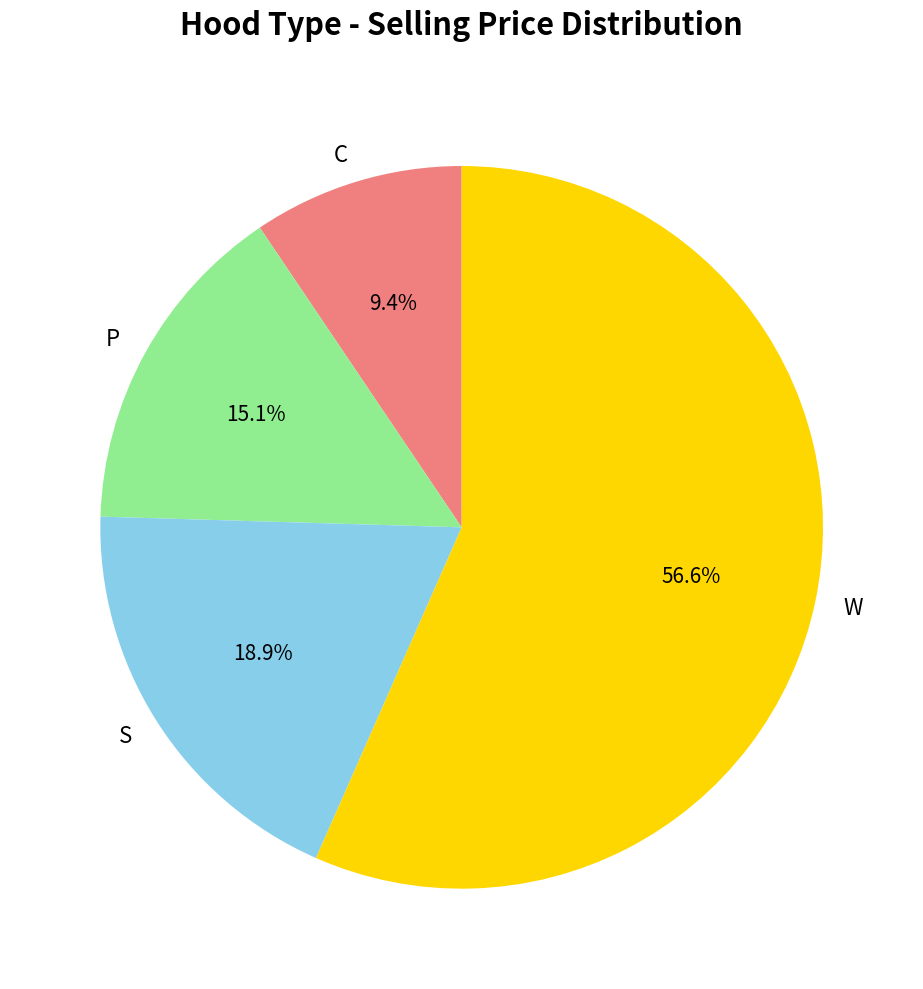

To the nearest percent, what is the difference between the S and P slice percentages?

4%